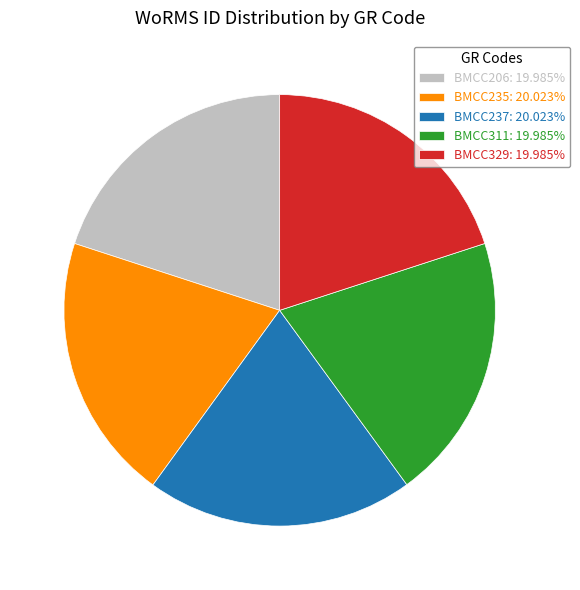

Count the number of slices in the pie.

5